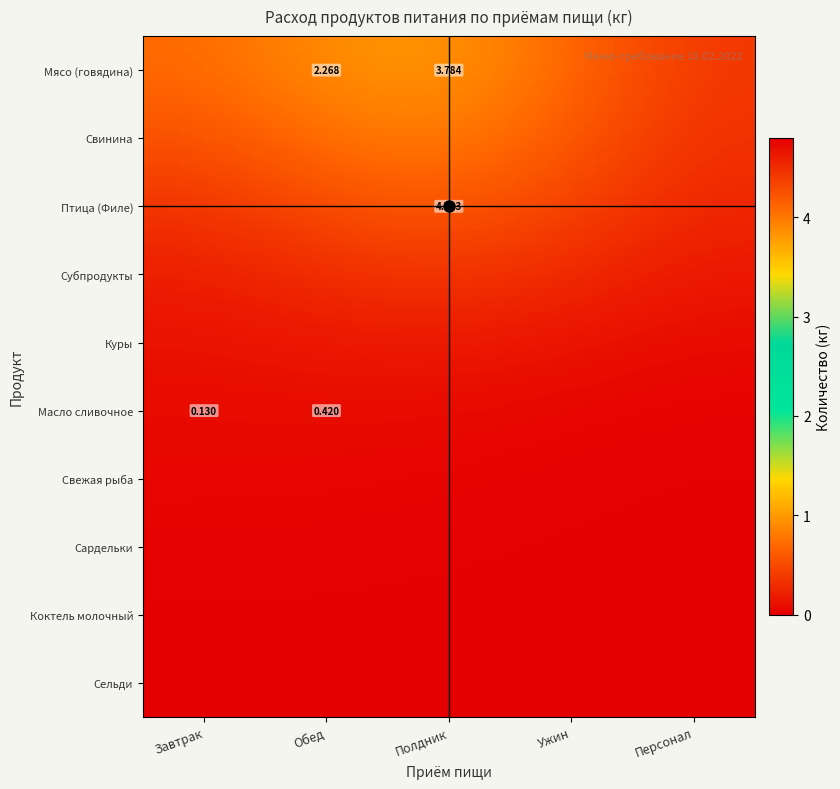

Is the value of Свежая рыба at Свинина greater than the value of Сельди at Свинина?

No